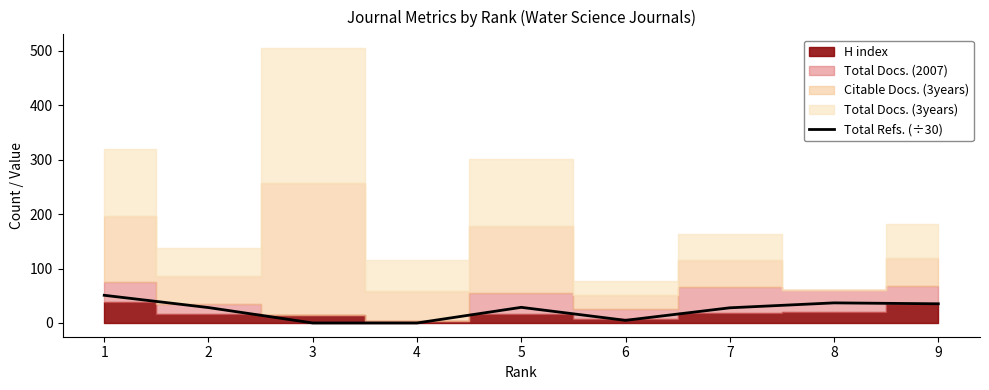

The value of Total Refs. (÷30) at 3 is 0.0. True or false?

True